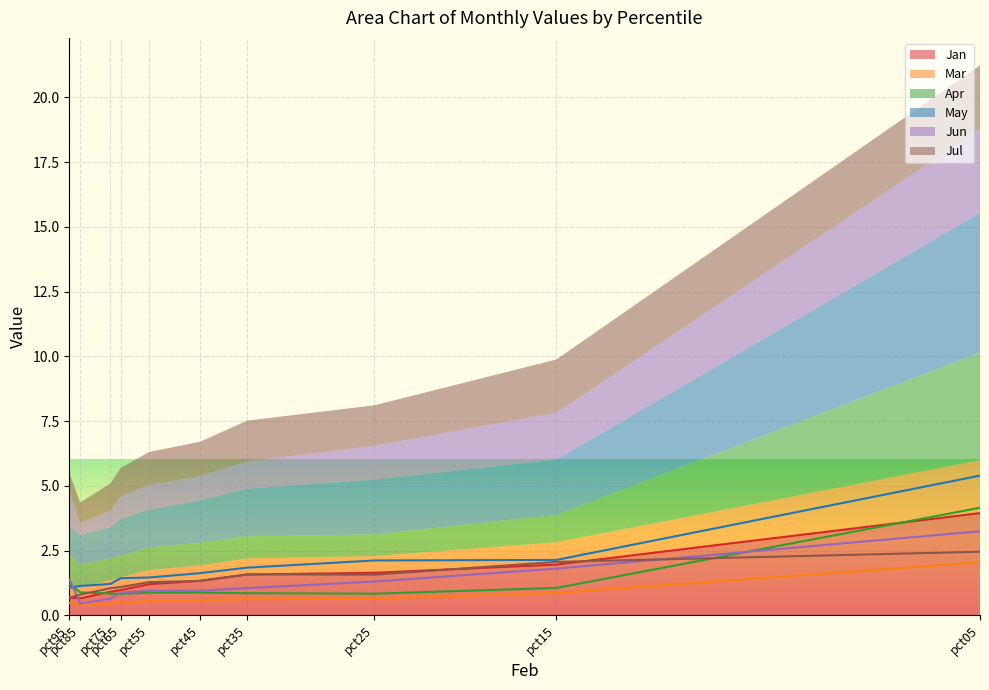

What is the value of the Apr point at the 2nd from the left?

1.1